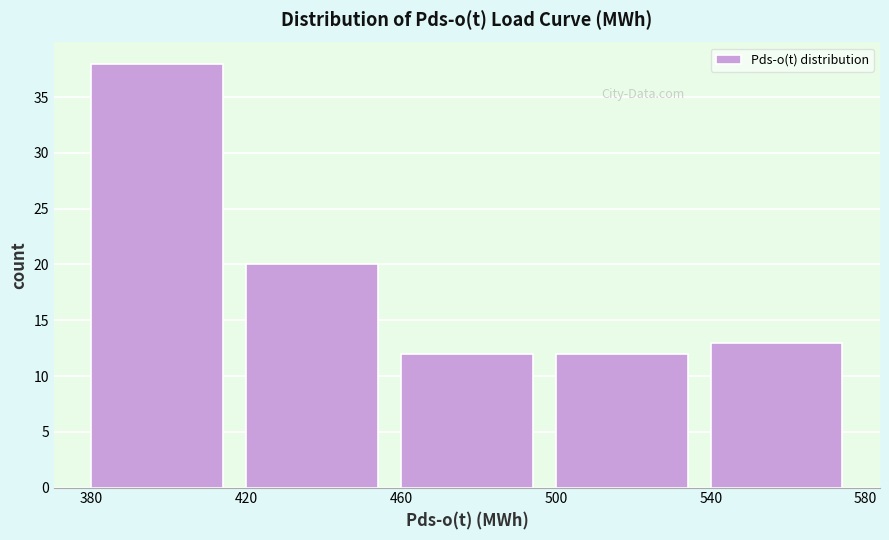

What is the height of the bar covering 500 to 540 on the x-axis? The values are not printed on the chart, so give them approximately, as read against the axis.

12